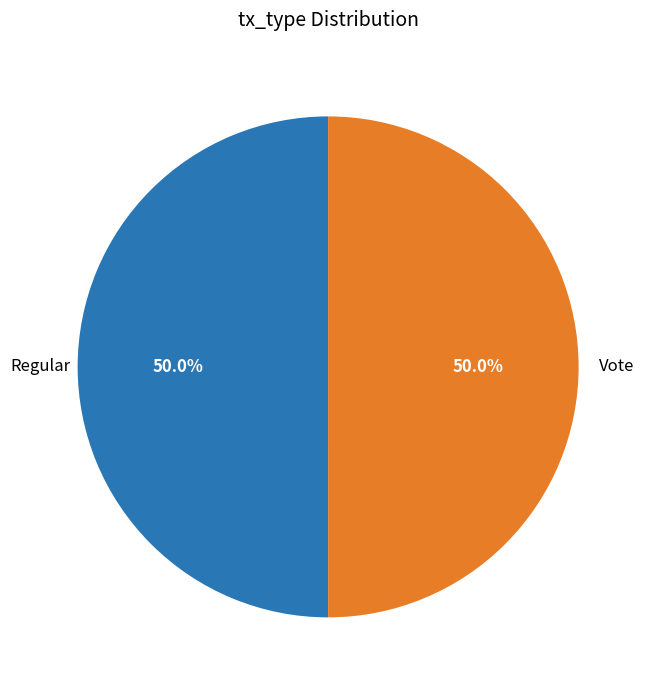

To the nearest percent, what is the average slice percentage?

50%